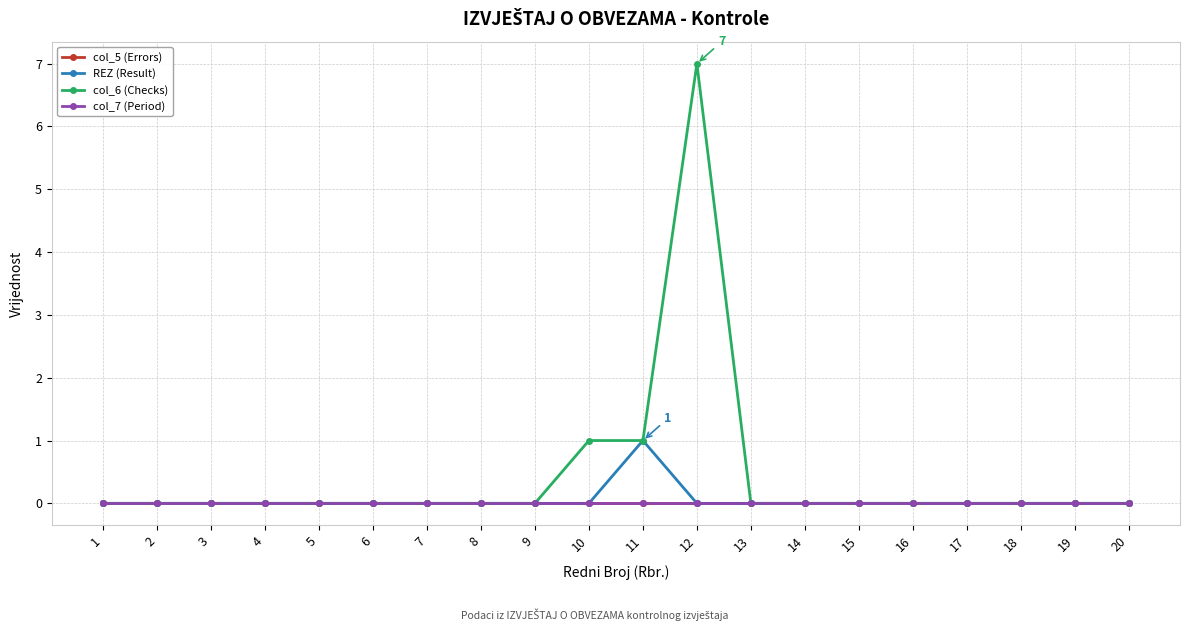

Does the chart have visible grid lines?

Yes